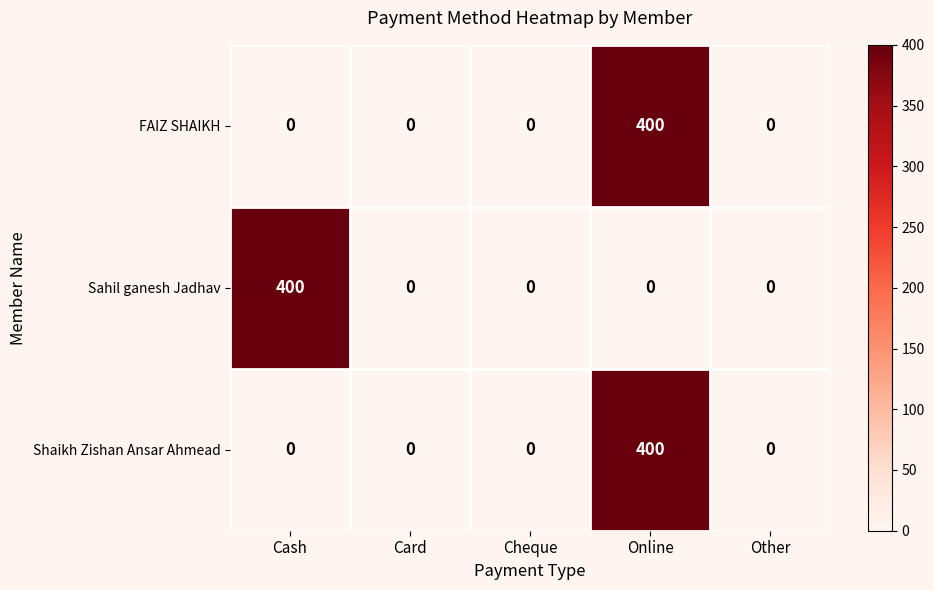

Reading left to right, extract all data points from this chart.

FAIZ SHAIKH: 0	0	0	400	0
Sahil ganesh Jadhav: 400	0	0	0	0
Shaikh Zishan Ansar Ahmead: 0	0	0	400	0